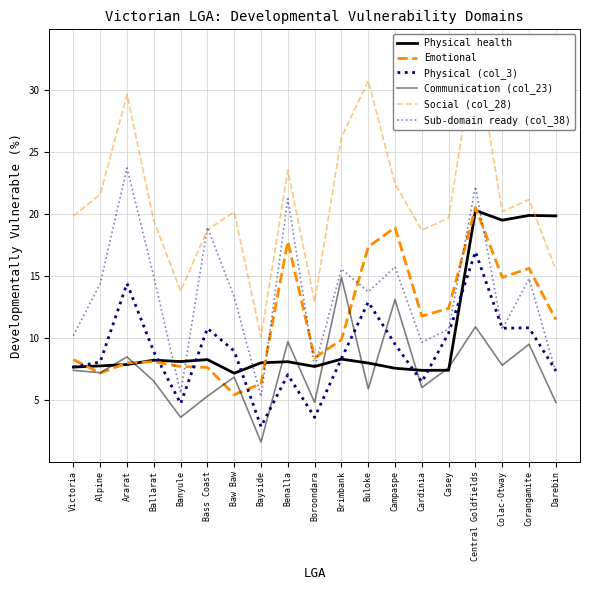

What are all the series names shown in the legend?

Physical health, Emotional, Physical (col_3), Communication (col_23), Social (col_28), Sub-domain ready (col_38)